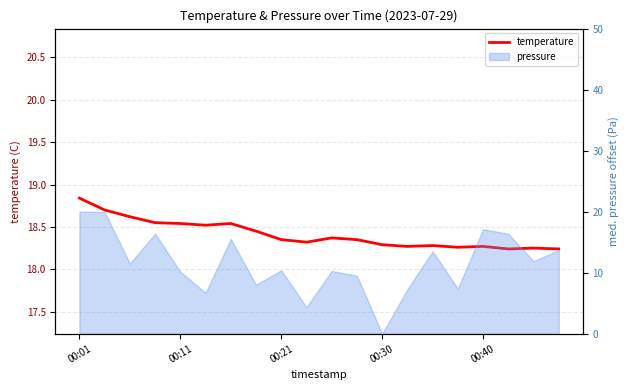

What is the difference between the second highest and minimum values?

0.5